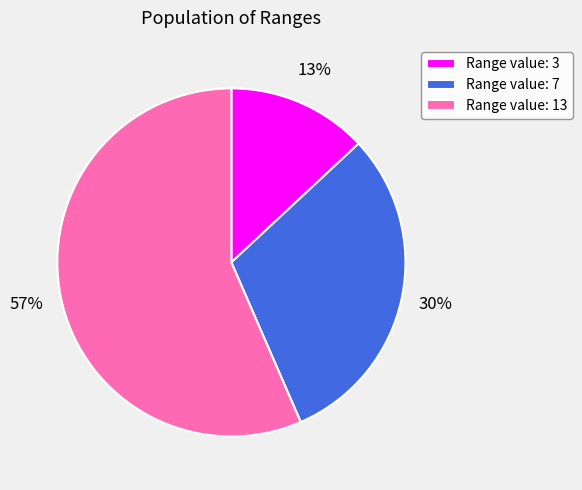

To the nearest percent, what is the combined percentage of Range value: 3 and Range value: 13?

70%